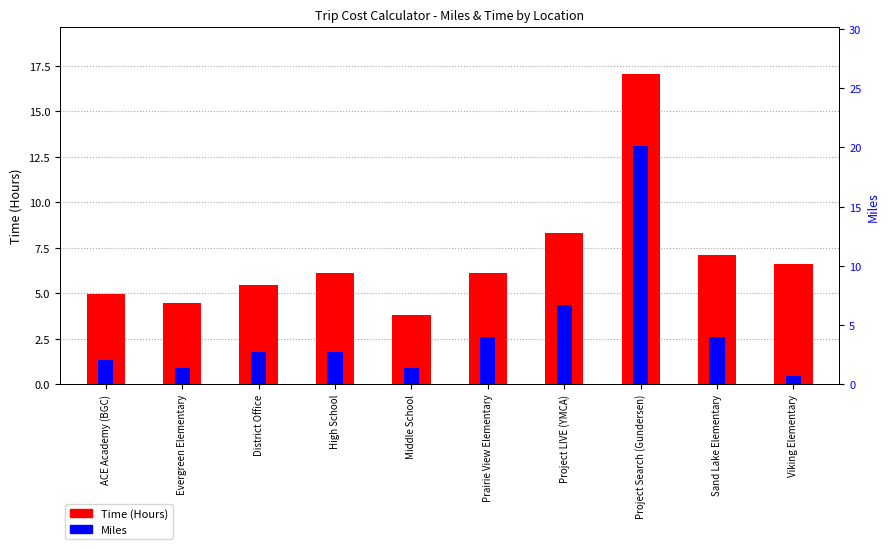

Between Evergreen Elementary and Sand Lake Elementary, which is larger?

Sand Lake Elementary